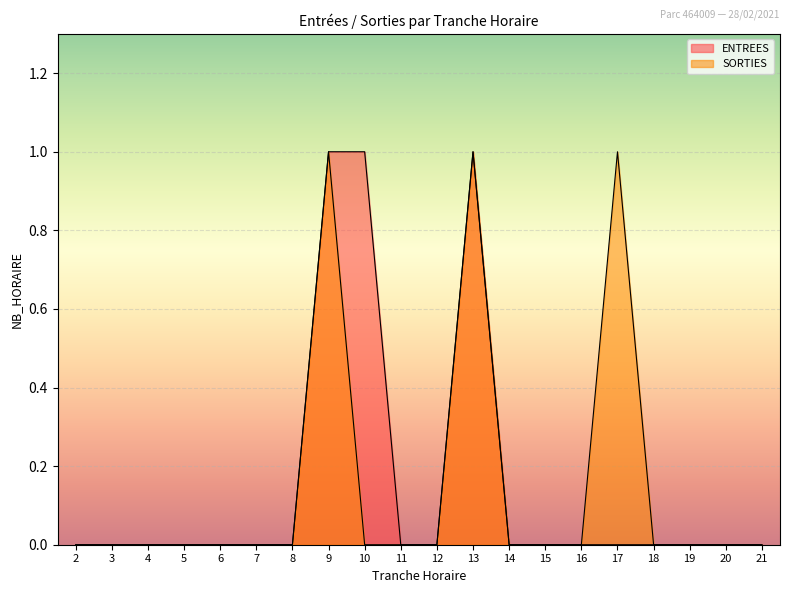

Count the SORTIES values in the range 0 to 1.

20